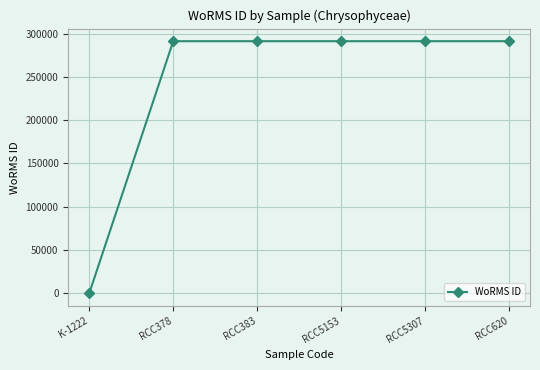

What is the label of the 4th point from the right?

RCC383